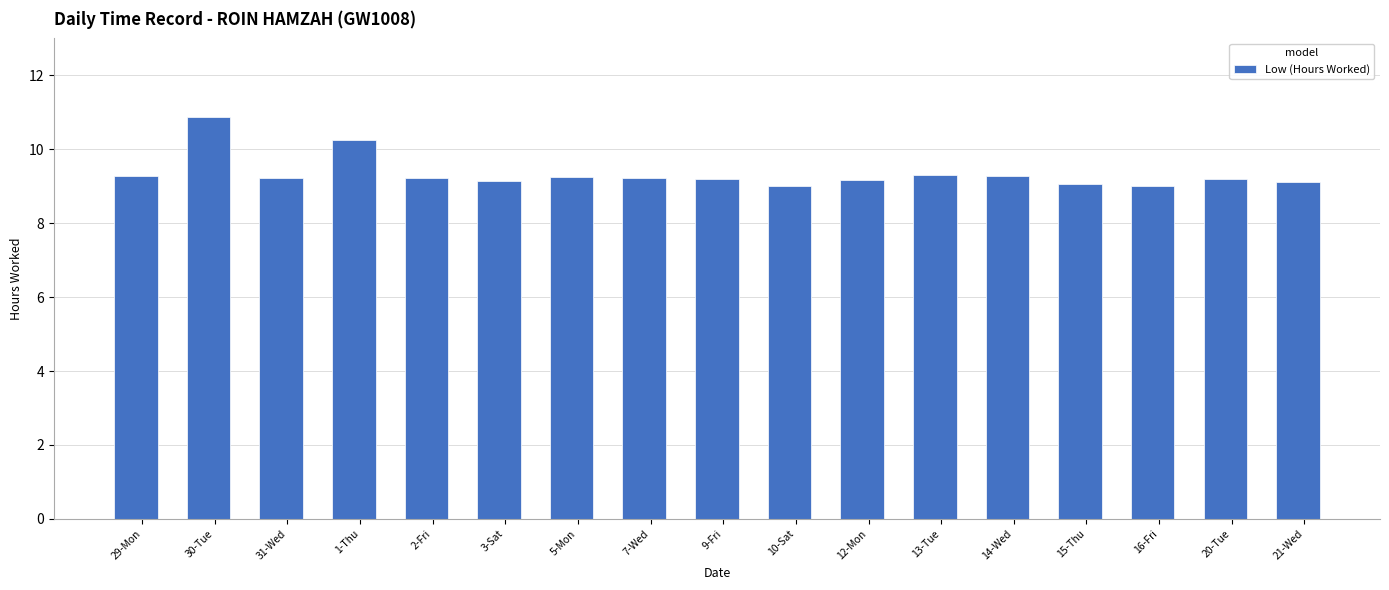

What is the sum of all values?

158.7